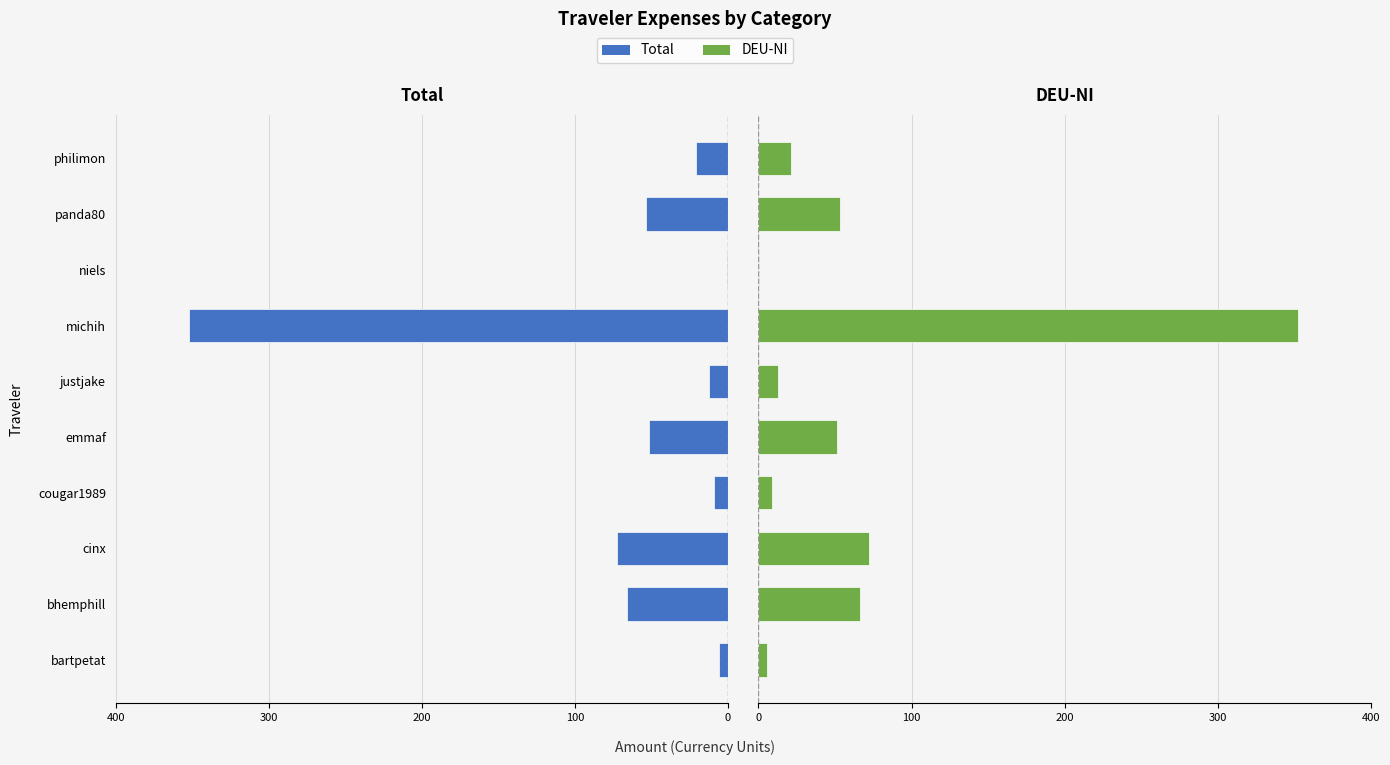

List the series in order of their overall mean, highest first.

DEU-NI, Total